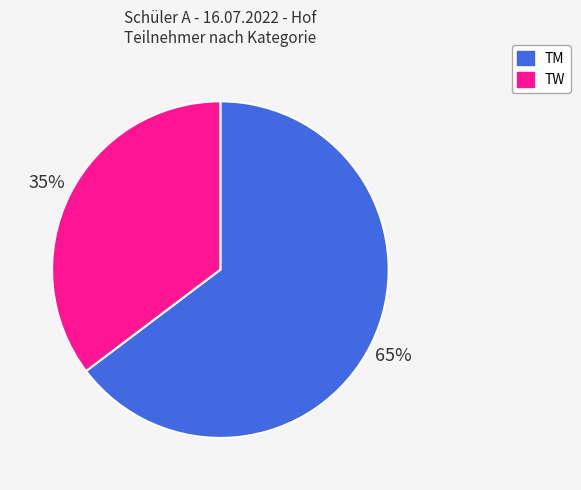

The TM slice represents 65% of the pie. True or false?

True